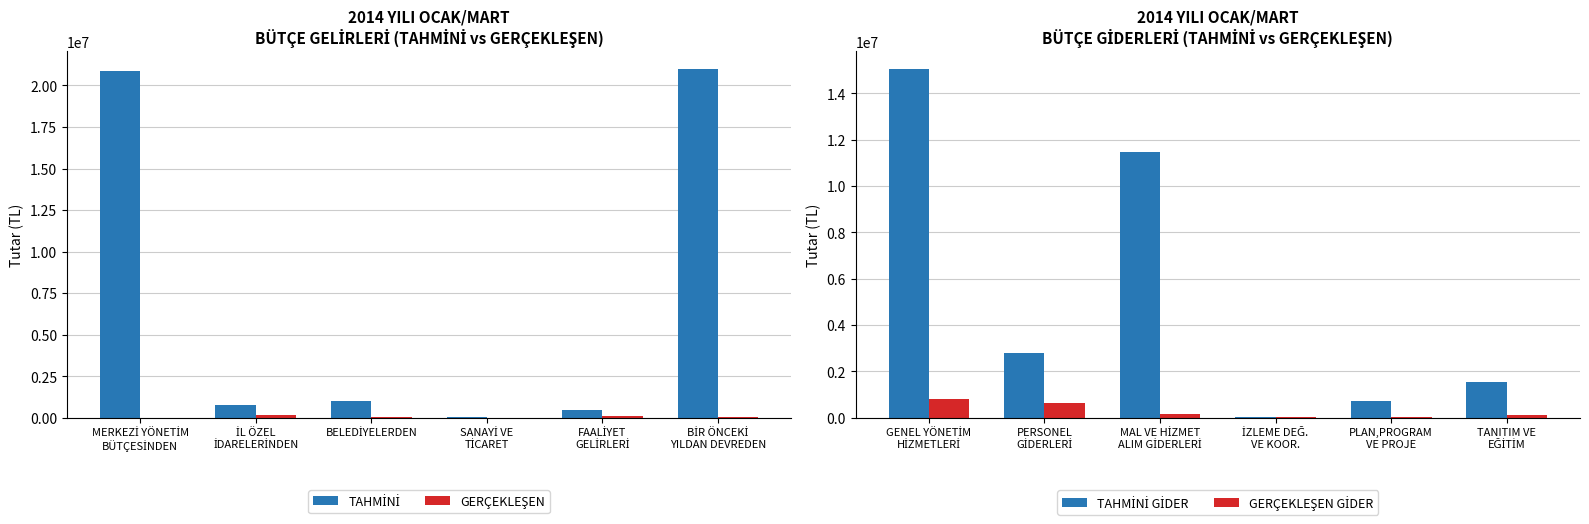

What is the label of the 6th bar from the right?

MERKEZİ YÖNETİM
BÜTÇESİNDEN